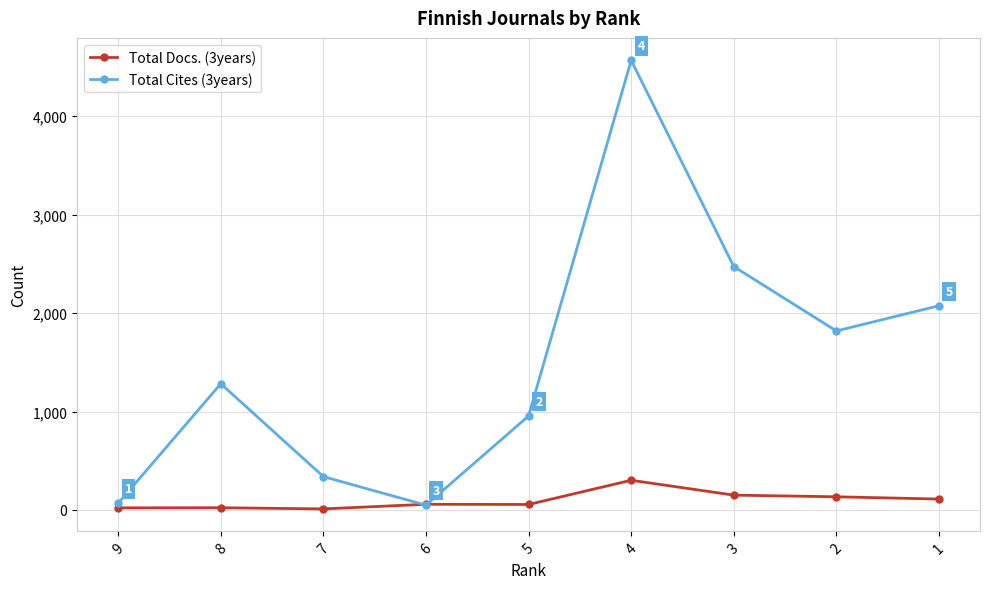

Between which two adjacent categories do Total Cites (3years) and Total Docs. (3years) first intersect?

7 and 6